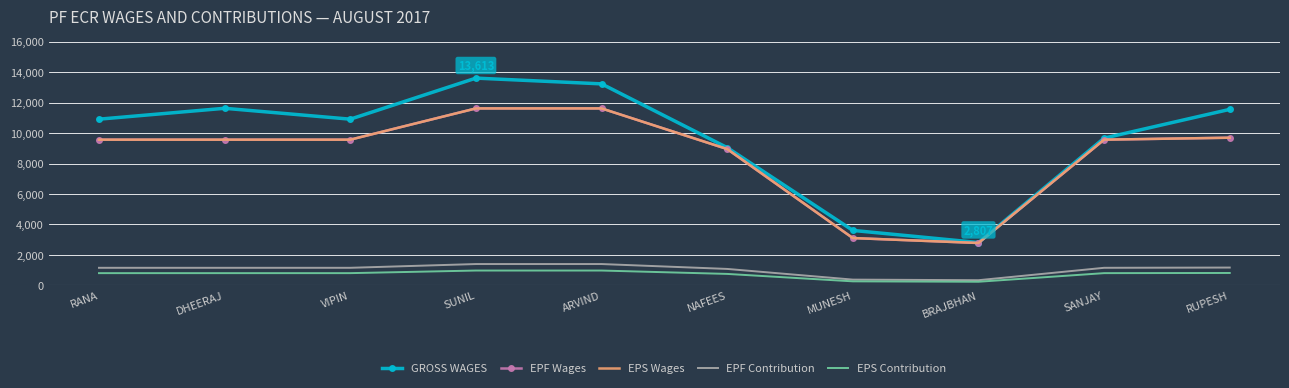

Rank the series at RANA from highest to lowest value.

GROSS WAGES, EPF Wages, EPS Wages, EPF Contribution, EPS Contribution